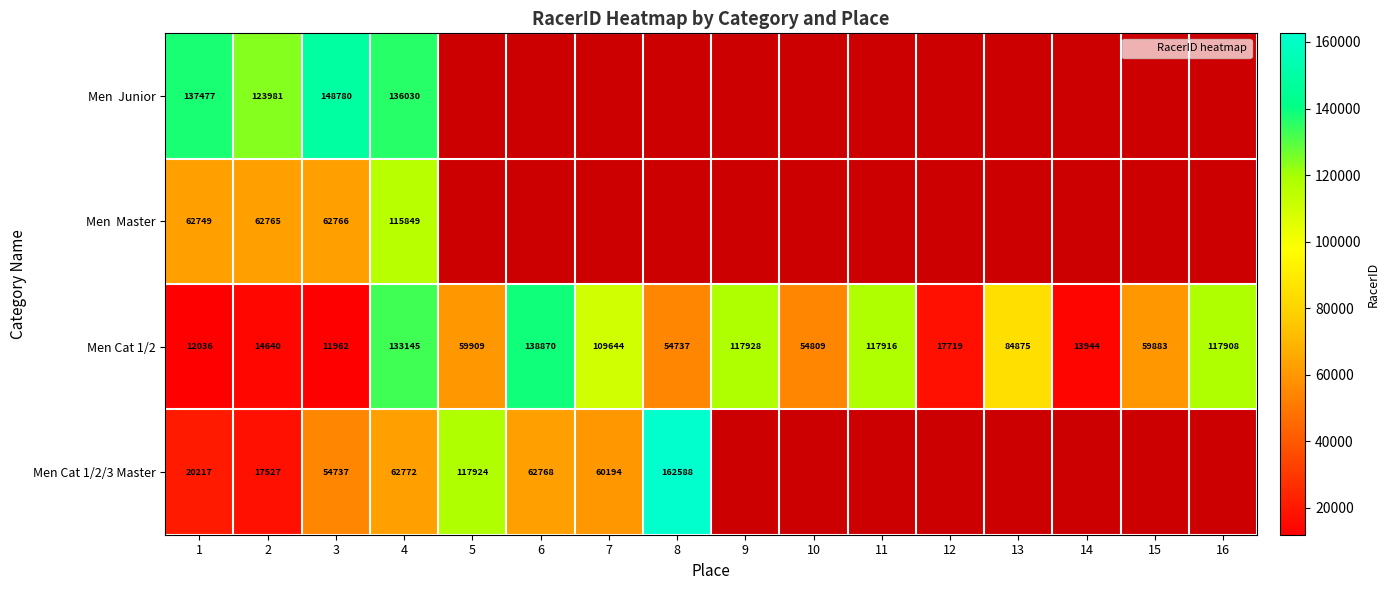

What is the maximum value for Men Junior?

148780.0